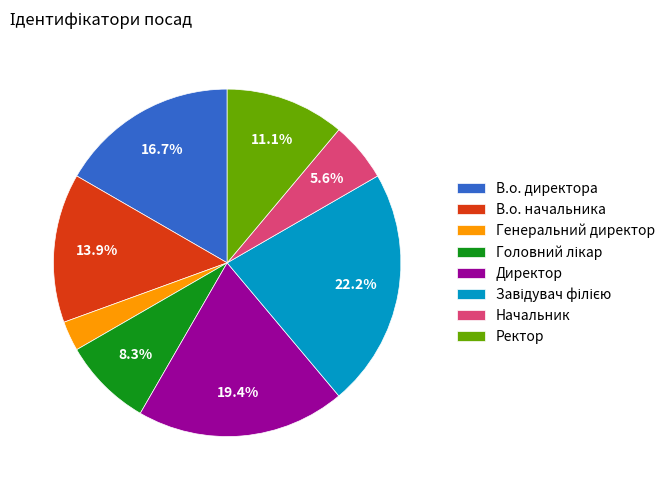

What portion of the pie excludes В.о. директора?

83.3%